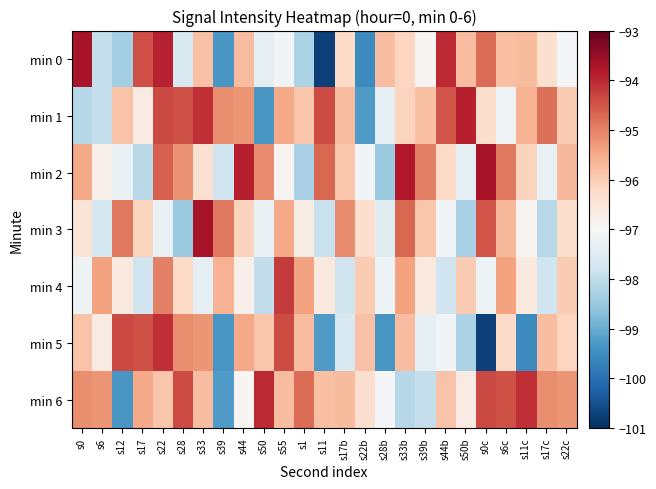

Count the number of data series in this chart.

7